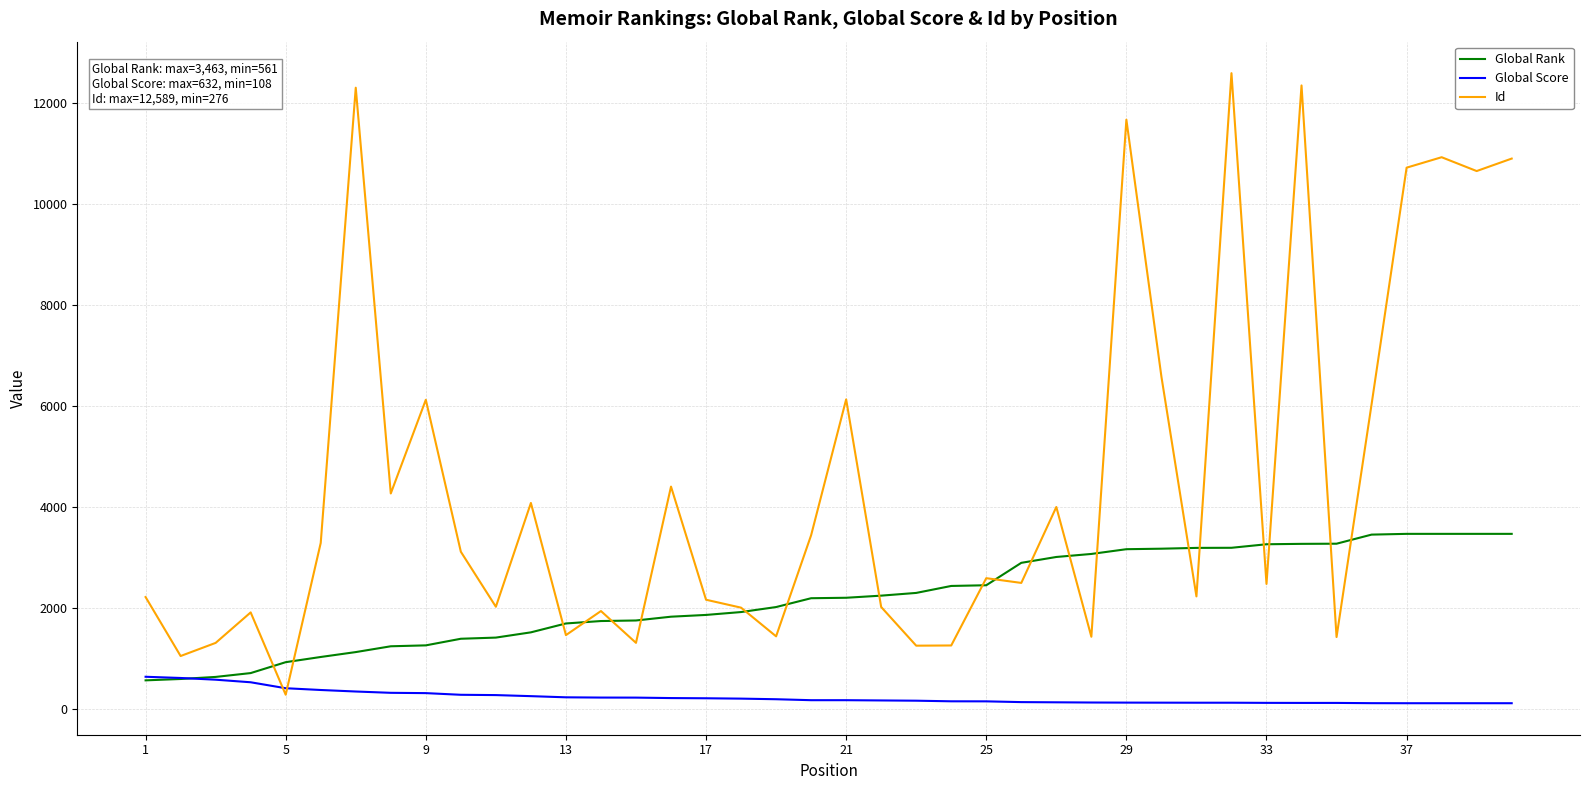

List the series in order of their overall mean, lowest first.

Global Score, Global Rank, Id